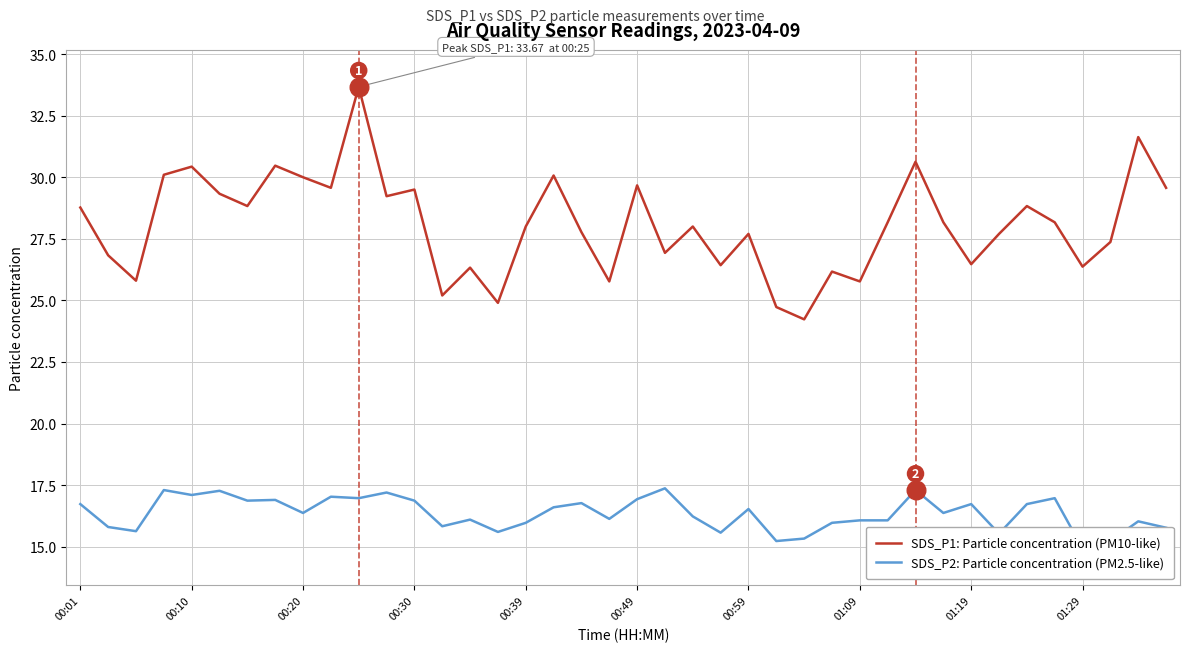

What is the minimum value for SDS_P1: Particle concentration (PM10-like)?

24.2